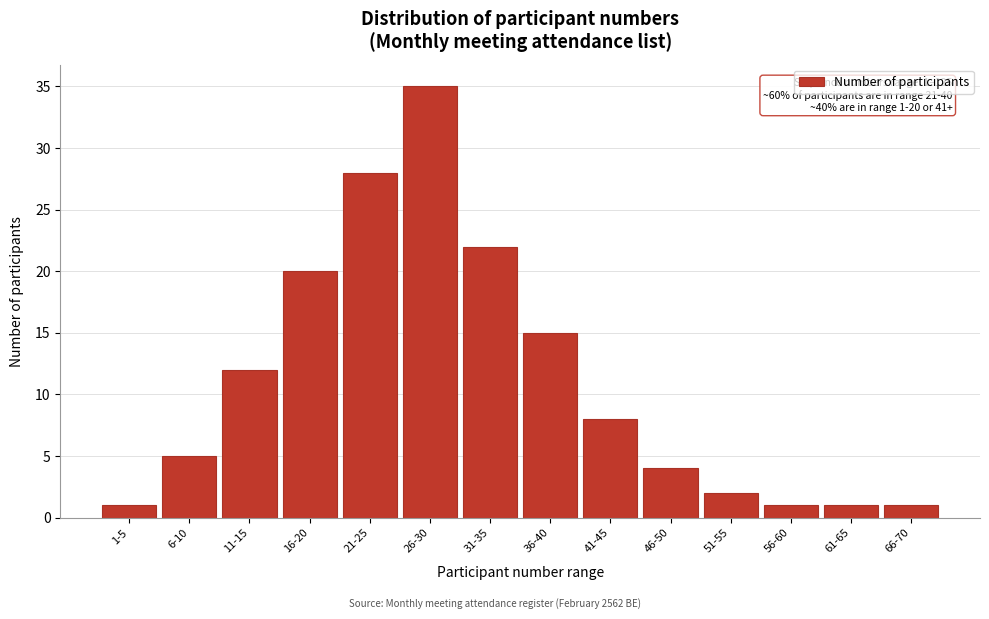

Reading left to right, list all the values displayed in this chart.

1-5=1	6-10=5	11-15=12	16-20=20	21-25=28	26-30=35	31-35=22	36-40=15	41-45=8	46-50=4	51-55=2	56-60=1	61-65=1	66-70=1